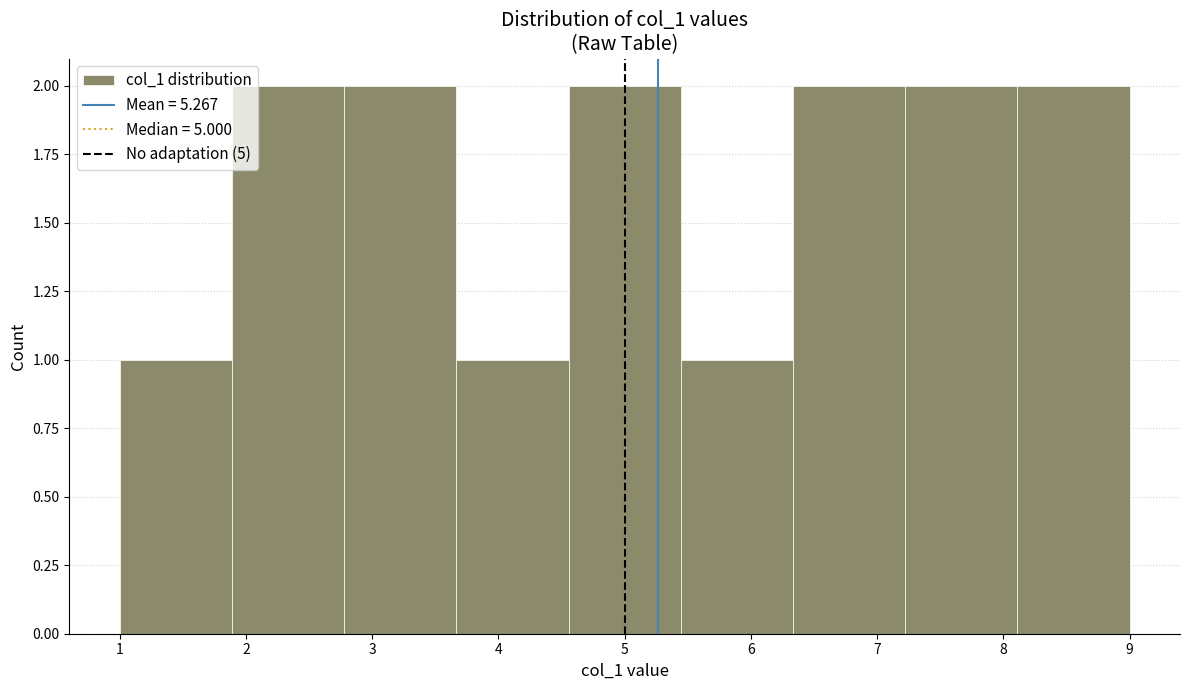

Reading left to right, transcribe this chart: for each bar, give the range it covers on the x-axis and its height. Neither the bar edges nor the heights are printed on the chart, so give them approximately, as read against the axes.

1.0 to 1.9: 1
1.9 to 2.8: 2
2.8 to 3.7: 2
3.7 to 4.6: 1
4.6 to 5.4: 2
5.4 to 6.3: 1
6.3 to 7.2: 2
7.2 to 8.1: 2
8.1 to 9.0: 2